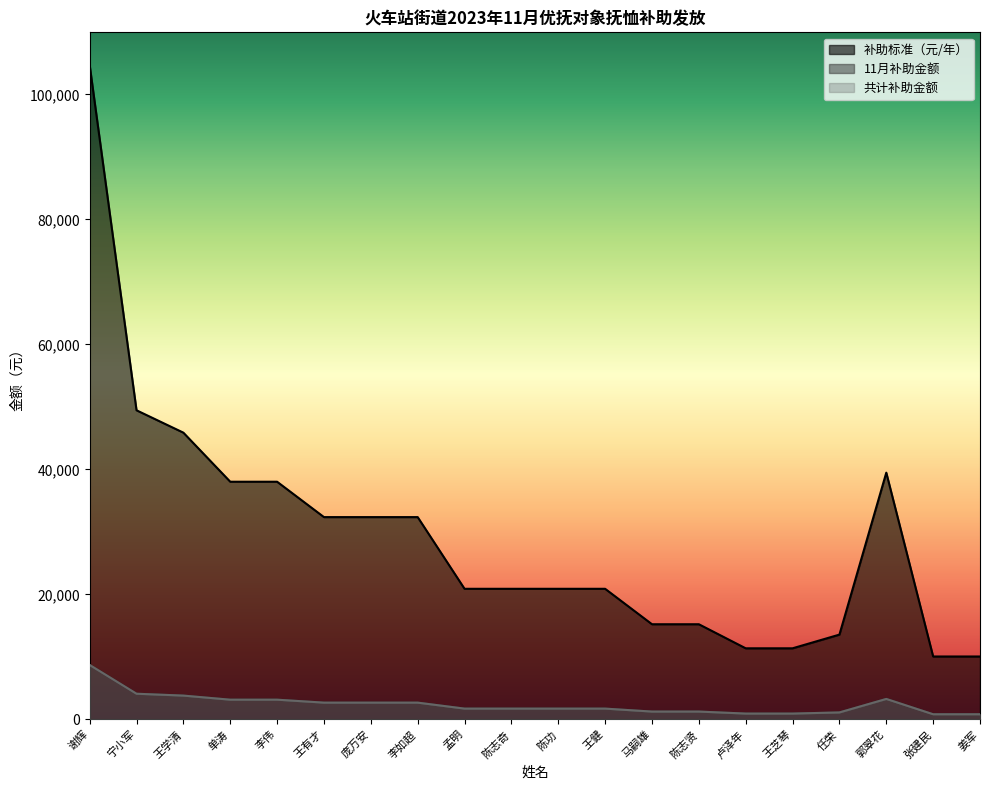

Reading left to right, transcribe all the data shown in this chart.

补助标准（元/年）: 104700.0	49470.0	45890.0	38040.0	38040.0	32380.0	32380.0	32380.0	20910.0	20910.0	20910.0	20910.0	15240.0	15240.0	11390.0	11390.0	13580.0	39490.0	10080.0	10080.0
11月补助金额: 8725.0	4122.5	3824.2	3170.0	3170.0	2698.3	2698.3	2698.3	1742.5	1742.5	1742.5	1742.5	1270.0	1270.0	949.2	949.2	1131.7	3290.8	840.0	840.0
共计补助金额: 8725.0	4122.5	3824.2	3170.0	3170.0	2698.3	2698.3	2698.3	1742.5	1742.5	1742.5	1742.5	1270.0	1270.0	949.2	949.2	1131.7	3290.8	840.0	840.0